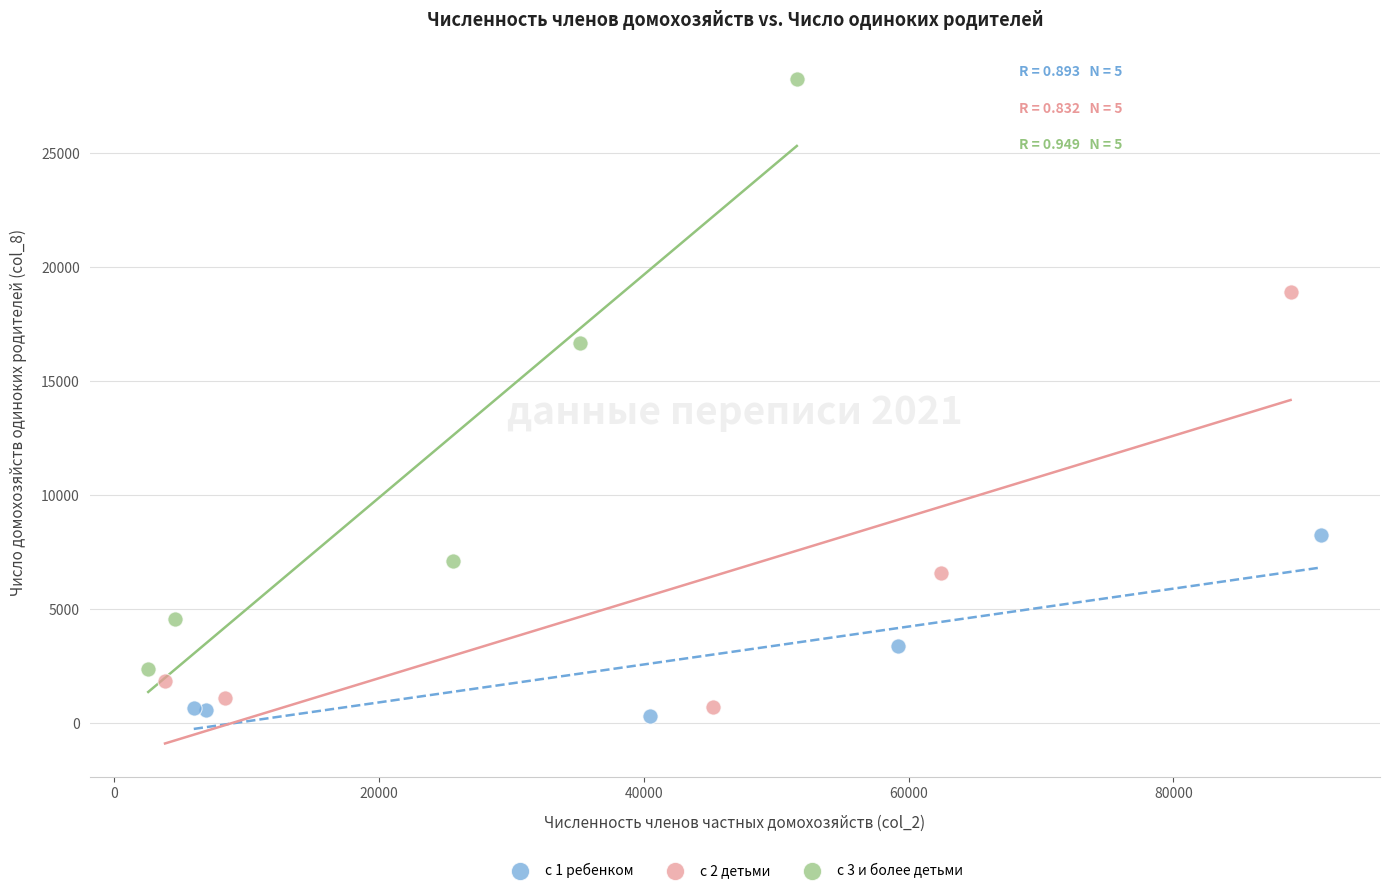

Which series contains the highest Y value?

с 3 и более детьми